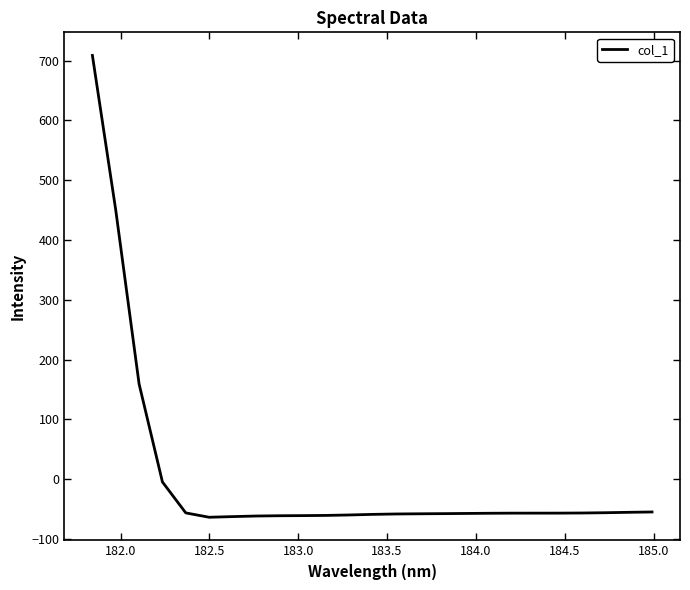

How many values are above zero?

3